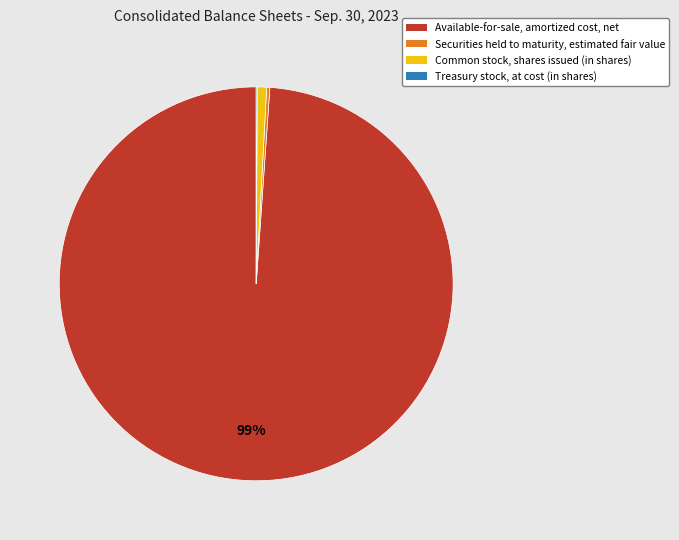

Does Available-for-sale, amortized cost, net account for over 50% of the chart?

Yes